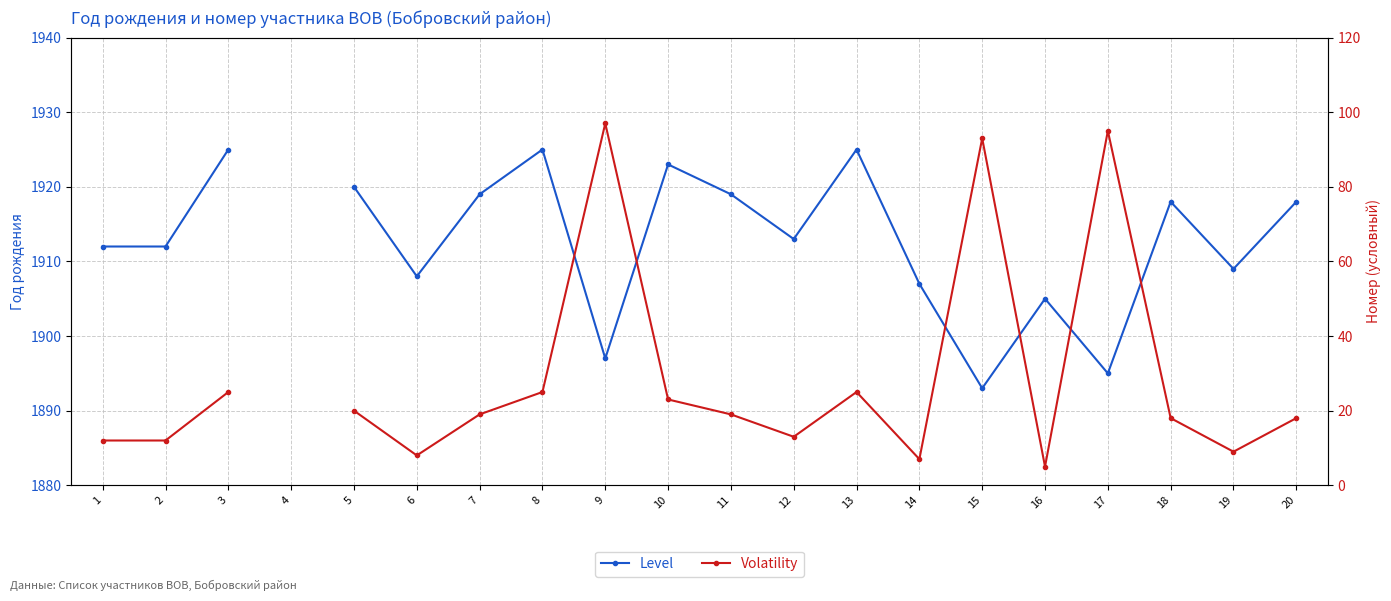

What are all the series names shown in the legend?

Level, Volatility